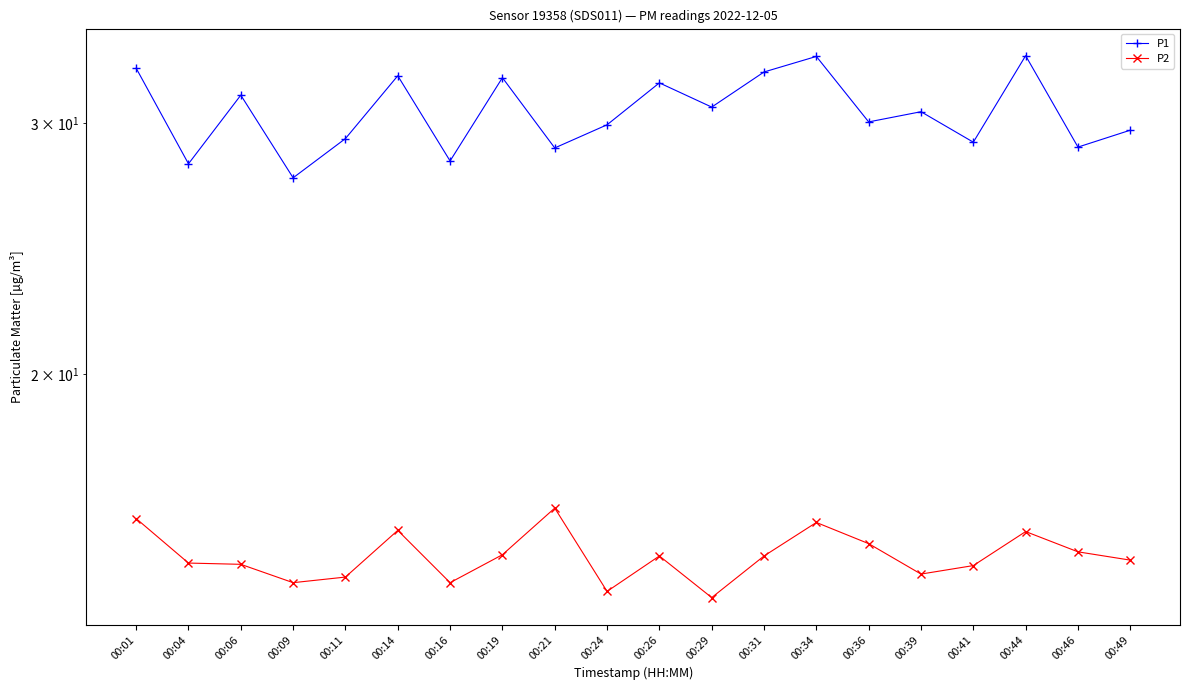

Where is P2 nearest to the value 15?

00:46